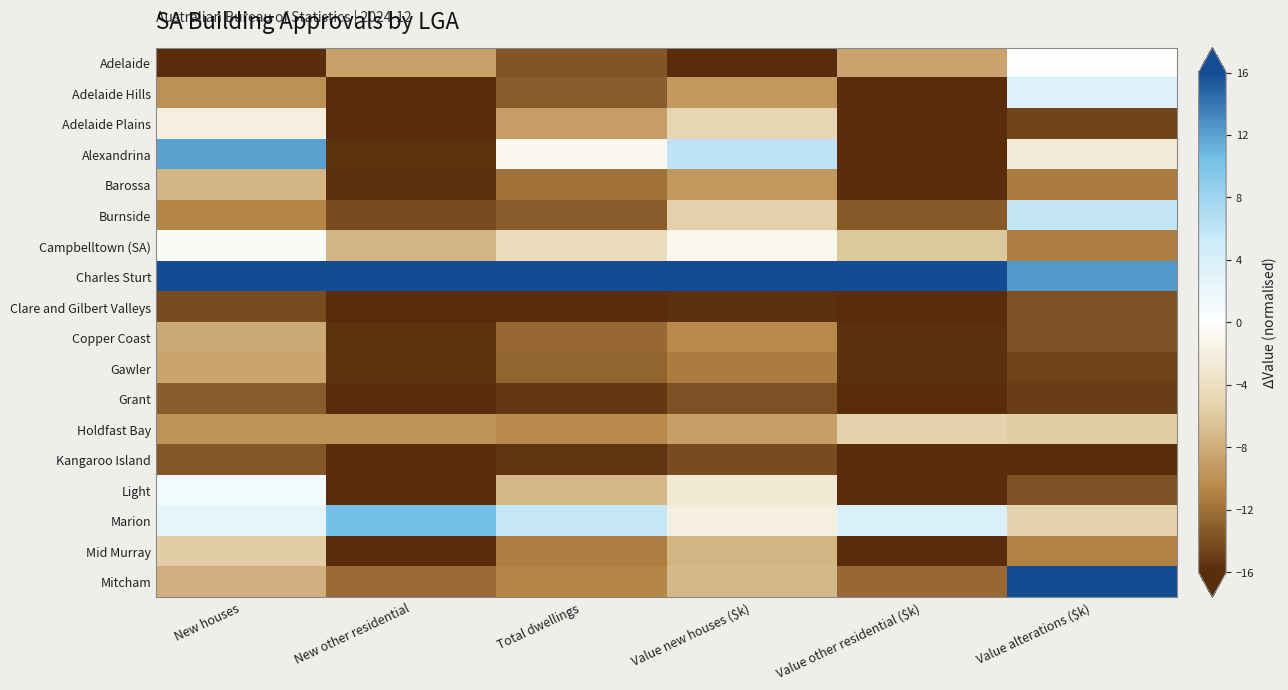

Reading right to left, extract all data points from this chart.

Adelaide: Value alterations ($k)=0.2	Value other residential ($k)=-8.5	Value new houses ($k)=-16.0	Total dwellings=-13.6	New other residential=-8.8	New houses=-16.0
Adelaide Hills: Value alterations ($k)=3.6	Value other residential ($k)=-16.0	Value new houses ($k)=-9.3	Total dwellings=-13.2	New other residential=-16.0	New houses=-10.0
Adelaide Plains: Value alterations ($k)=-14.6	Value other residential ($k)=-16.0	Value new houses ($k)=-4.9	Total dwellings=-9.0	New other residential=-16.0	New houses=-1.9
Alexandrina: Value alterations ($k)=-2.6	Value other residential ($k)=-15.9	Value new houses ($k)=6.2	Total dwellings=-1.0	New other residential=-15.7	New houses=12.0
Barossa: Value alterations ($k)=-11.3	Value other residential ($k)=-15.9	Value new houses ($k)=-9.4	Total dwellings=-12.0	New other residential=-15.9	New houses=-7.4
Burnside: Value alterations ($k)=5.9	Value other residential ($k)=-13.3	Value new houses ($k)=-5.4	Total dwellings=-13.1	New other residential=-14.2	New houses=-10.6
Campbelltown (SA): Value alterations ($k)=-11.2	Value other residential ($k)=-6.2	Value new houses ($k)=-1.0	Total dwellings=-4.3	New other residential=-7.4	New houses=-0.5
Charles Sturt: Value alterations ($k)=12.4	Value other residential ($k)=16.0	Value new houses ($k)=16.0	Total dwellings=16.0	New other residential=16.0	New houses=16.0
Clare and Gilbert Valleys: Value alterations ($k)=-13.8	Value other residential ($k)=-16.0	Value new houses ($k)=-15.8	Total dwellings=-16.0	New other residential=-16.0	New houses=-14.2
Copper Coast: Value alterations ($k)=-13.9	Value other residential ($k)=-15.8	Value new houses ($k)=-10.4	Total dwellings=-12.5	New other residential=-15.7	New houses=-8.2
Gawler: Value alterations ($k)=-14.7	Value other residential ($k)=-15.9	Value new houses ($k)=-11.4	Total dwellings=-12.7	New other residential=-15.7	New houses=-8.5
Grant: Value alterations ($k)=-15.1	Value other residential ($k)=-16.0	Value new houses ($k)=-13.8	Total dwellings=-15.3	New other residential=-16.0	New houses=-13.2
Holdfast Bay: Value alterations ($k)=-5.9	Value other residential ($k)=-5.3	Value new houses ($k)=-8.9	Total dwellings=-10.5	New other residential=-9.6	New houses=-9.7
Kangaroo Island: Value alterations ($k)=-16.0	Value other residential ($k)=-16.0	Value new houses ($k)=-14.2	Total dwellings=-15.6	New other residential=-16.0	New houses=-13.5
Light: Value alterations ($k)=-13.8	Value other residential ($k)=-16.0	Value new houses ($k)=-2.7	Total dwellings=-7.2	New other residential=-16.0	New houses=1.2
Marion: Value alterations ($k)=-5.3	Value other residential ($k)=3.9	Value new houses ($k)=-2.0	Total dwellings=5.7	New other residential=10.4	New houses=2.5
Mid Murray: Value alterations ($k)=-11.0	Value other residential ($k)=-16.0	Value new houses ($k)=-7.4	Total dwellings=-11.2	New other residential=-16.0	New houses=-5.7
Mitcham: Value alterations ($k)=16.0	Value other residential ($k)=-12.4	Value new houses ($k)=-7.2	Total dwellings=-10.6	New other residential=-12.4	New houses=-7.8